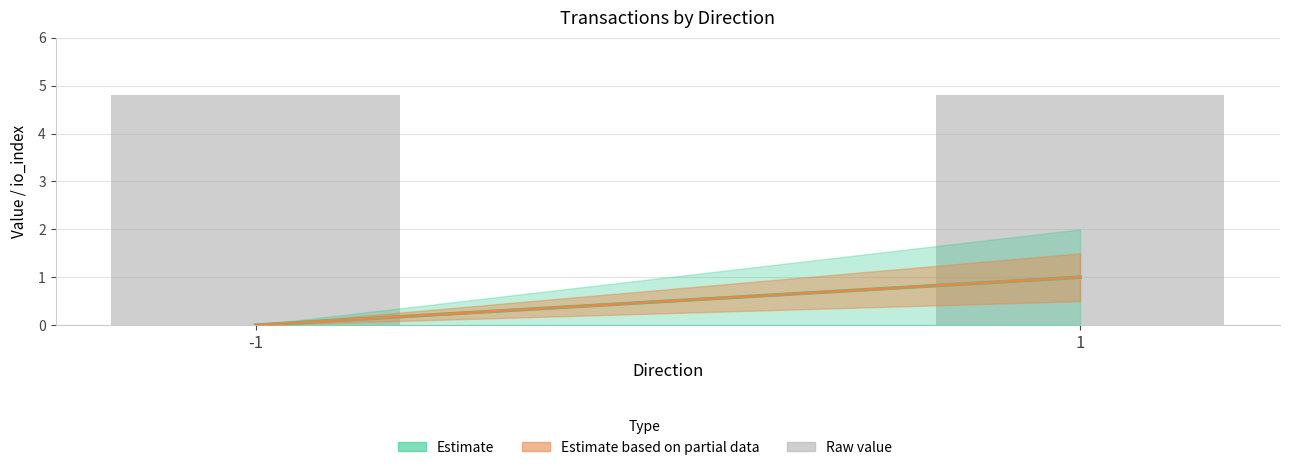

Reading left to right, transcribe all the data shown in this chart.

Estimate: 0.0	1.0
Estimate based on partial data: 0.0	1.0
Raw value: 4.8	4.8